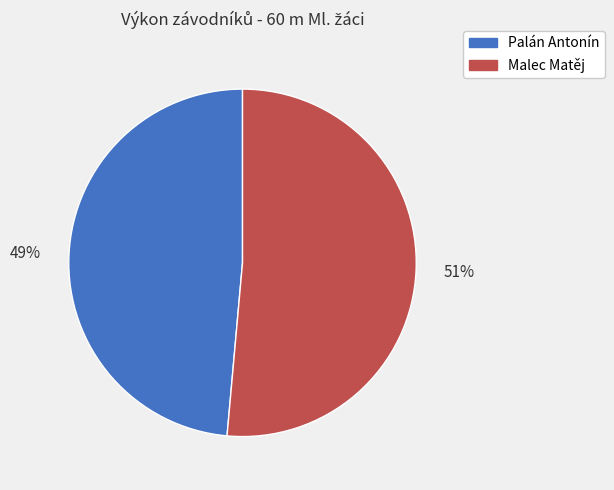

Between Palán Antonín and Malec Matěj, which is larger?

Malec Matěj